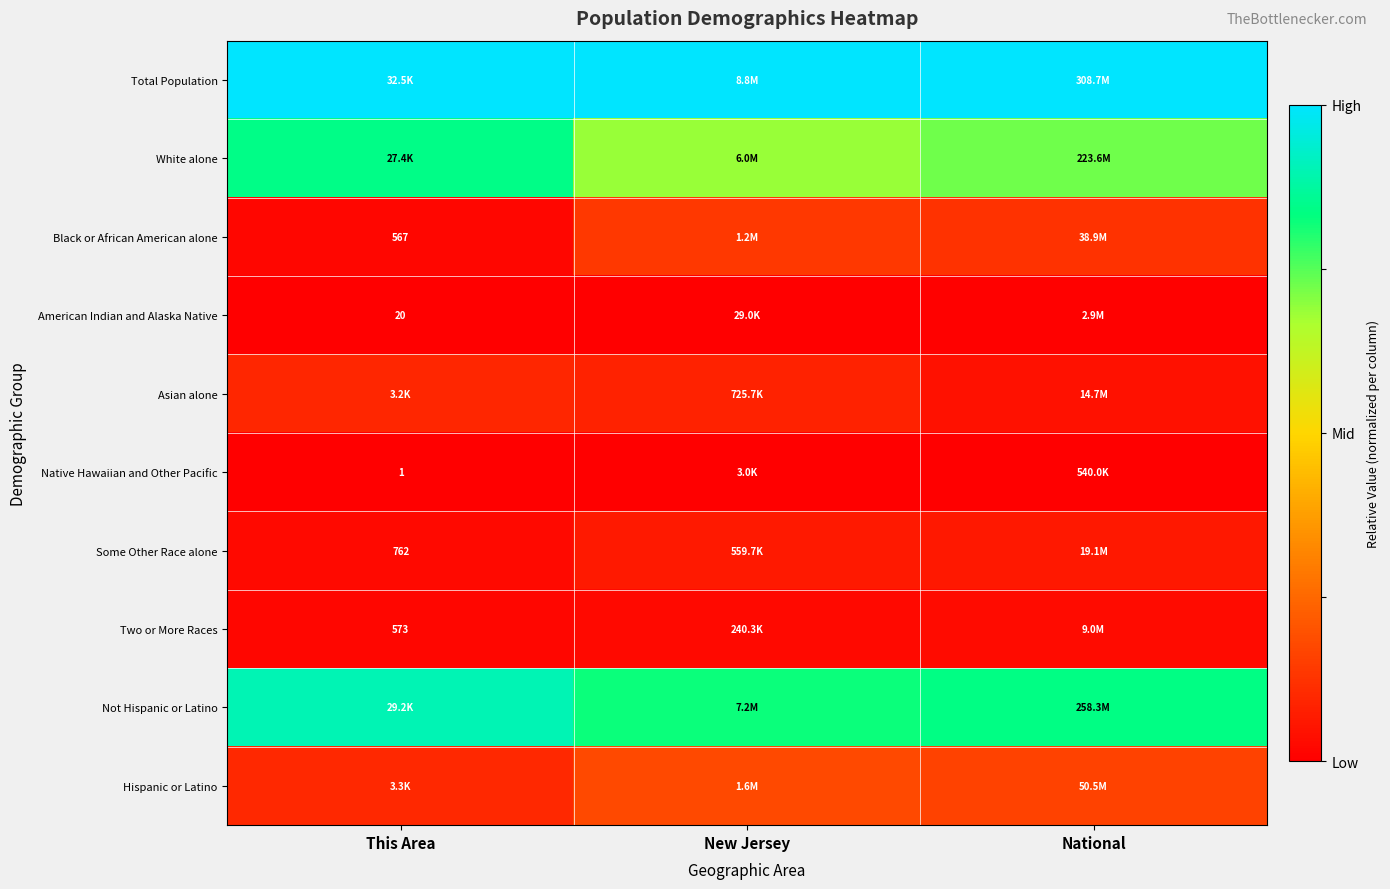

What is the spread (max minus min) of values at This Area?

1.0